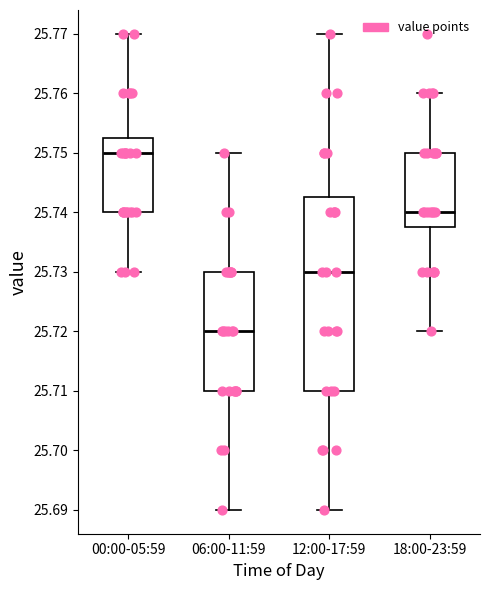

Reading left to right, read every box against the y-axis: the position of its median line, the range the box covers, and the ends of its whiskers. The values are not printed on the chart, so give them approximately, as read against the axis.

00:00-05:59: median 25.750, box 25.740 to 25.753, whiskers 25.730 to 25.770
06:00-11:59: median 25.720, box 25.710 to 25.730, whiskers 25.690 to 25.750
12:00-17:59: median 25.730, box 25.710 to 25.743, whiskers 25.690 to 25.770
18:00-23:59: median 25.740, box 25.738 to 25.750, whiskers 25.720 to 25.760